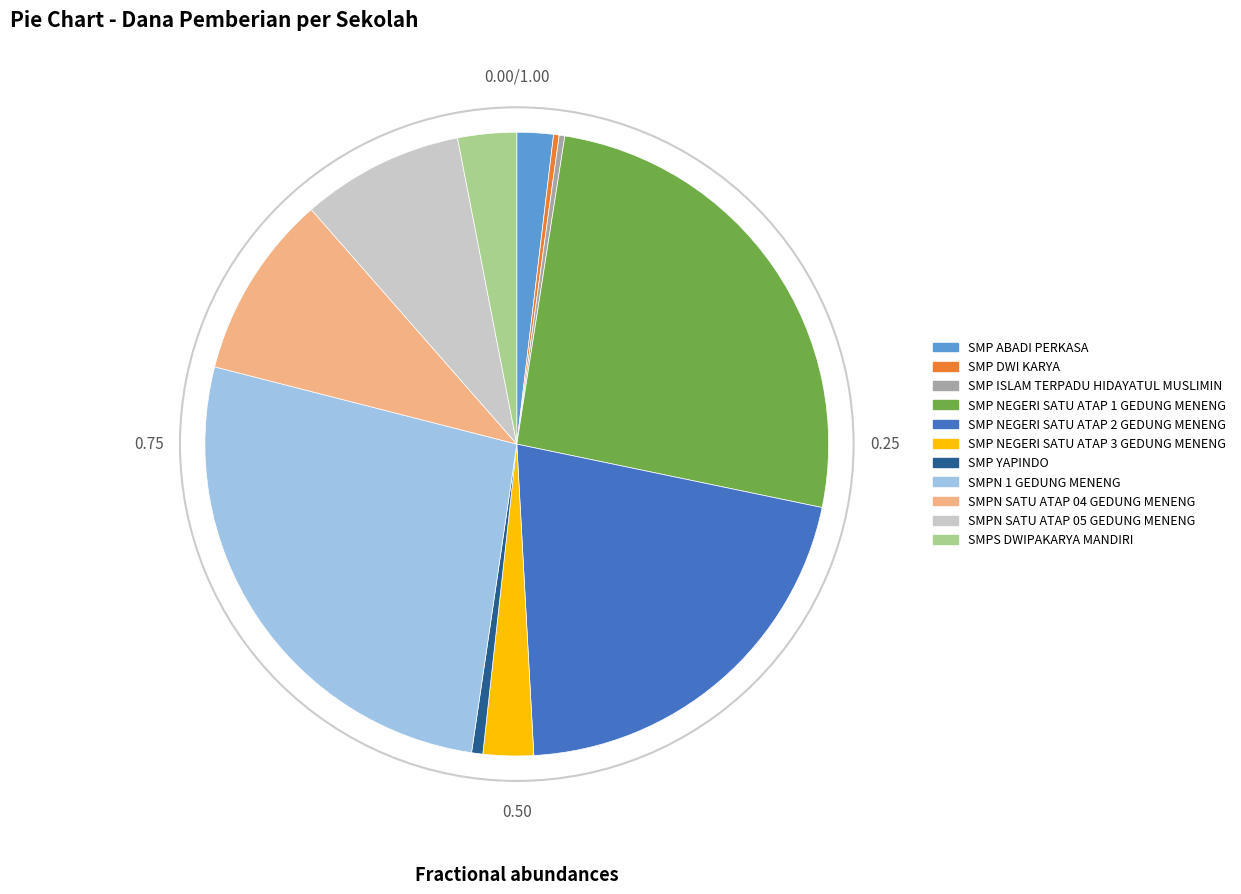

Which category has the biggest portion of the pie?

SMPN 1 GEDUNG MENENG